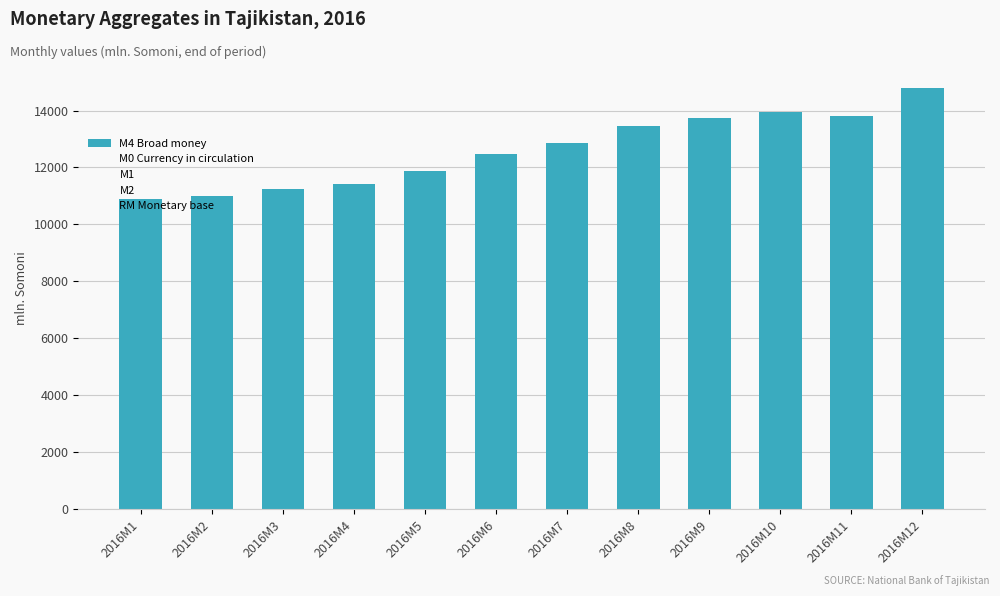

List the labels in order of M1 value, smallest first.

2016M1, 2016M2, 2016M3, 2016M4, 2016M5, 2016M6, 2016M7, 2016M8, 2016M11, 2016M9, 2016M10, 2016M12